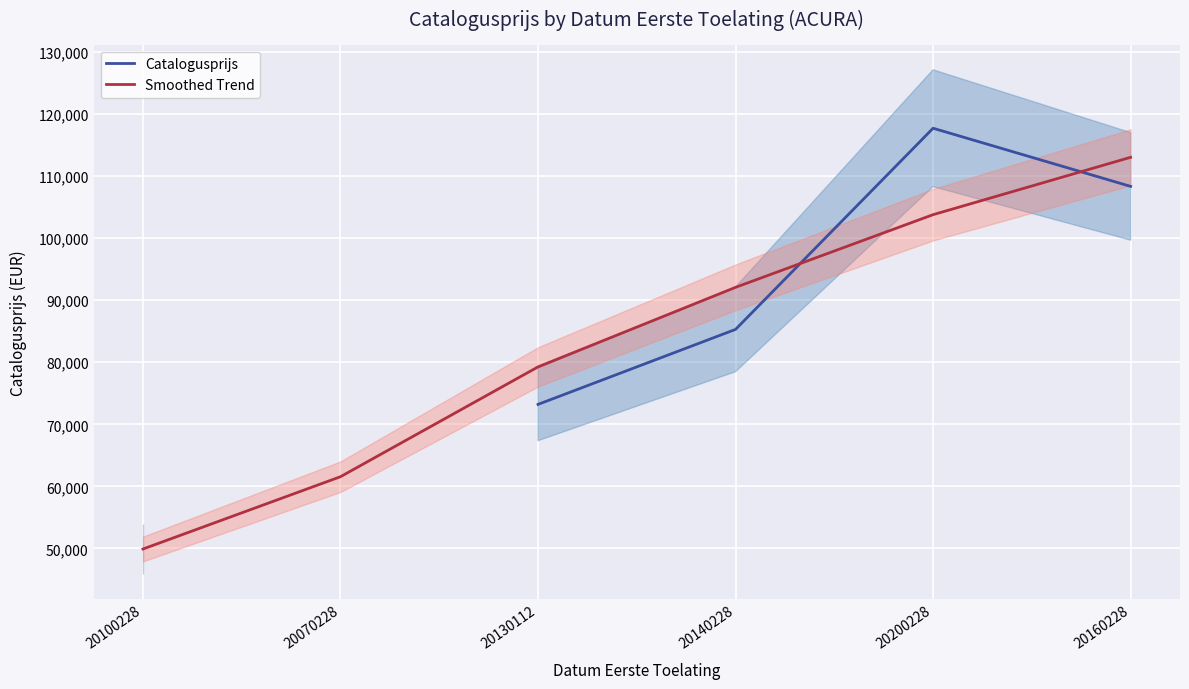

What is the spread (max minus min) of values at 20130112?

6042.5